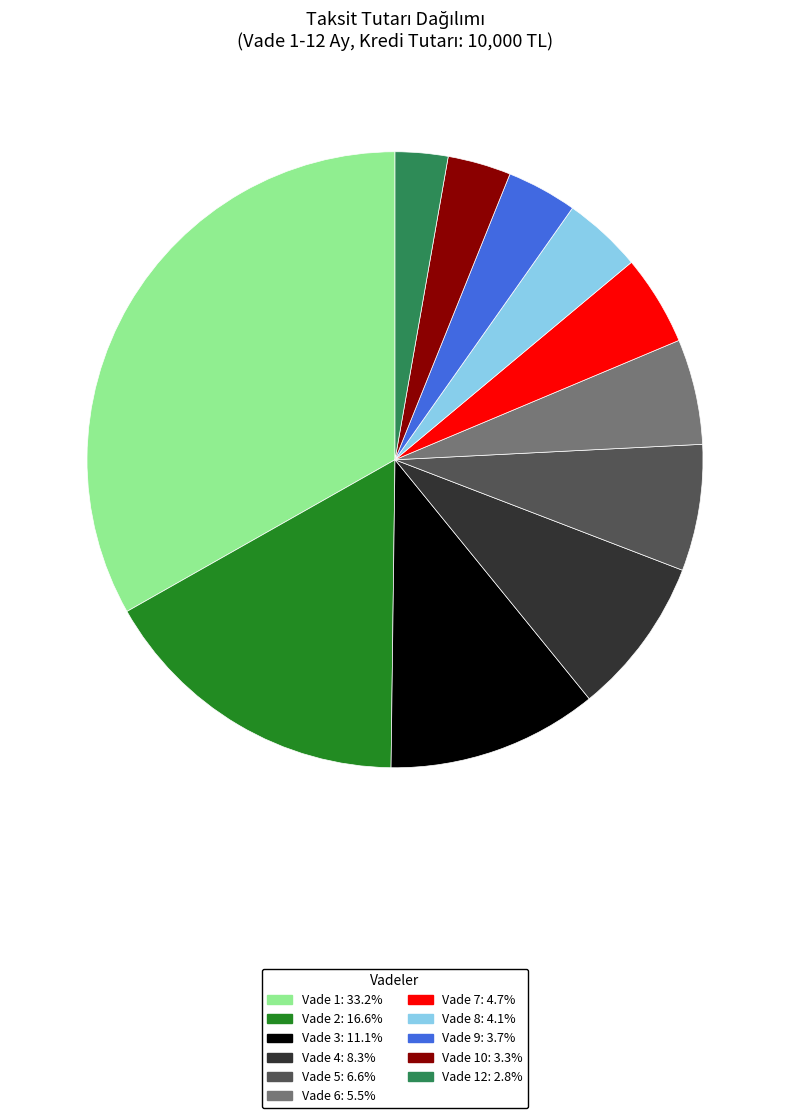

How many segments does this pie chart have?

11